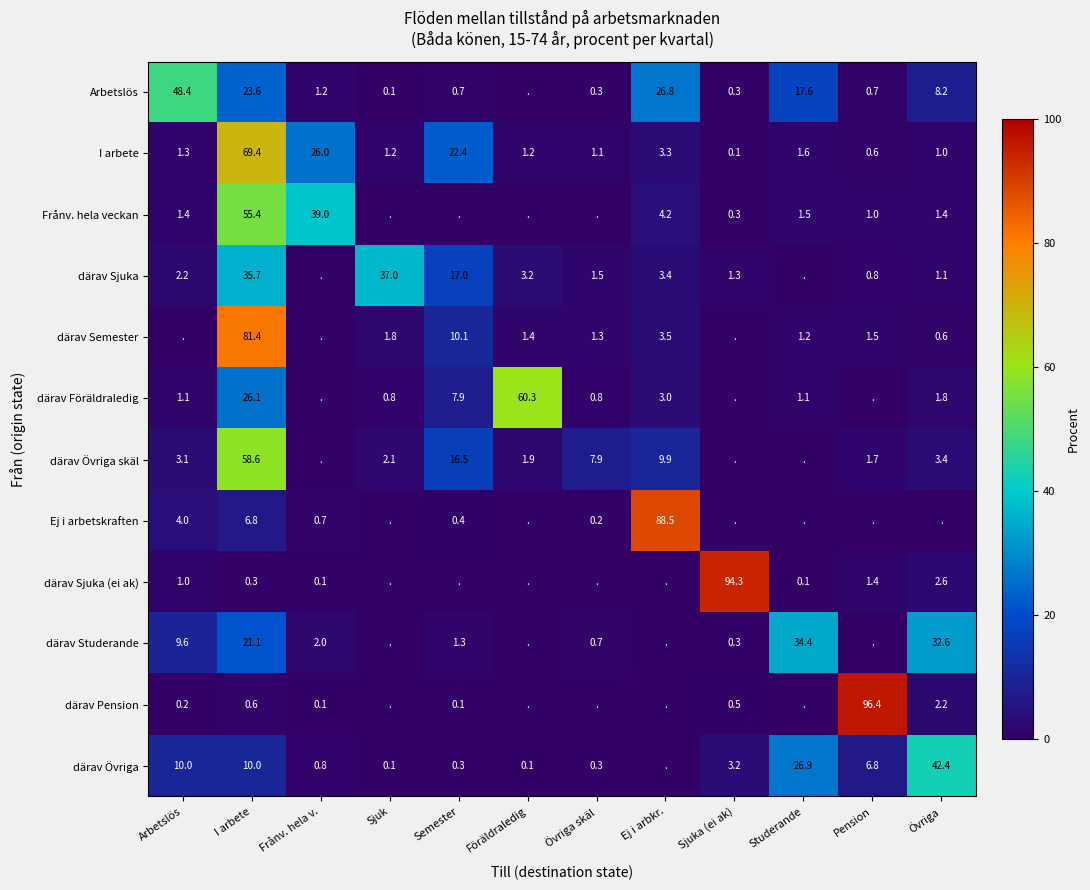

True or false: I arbete has a value of 1.2 at Sjuk.

True